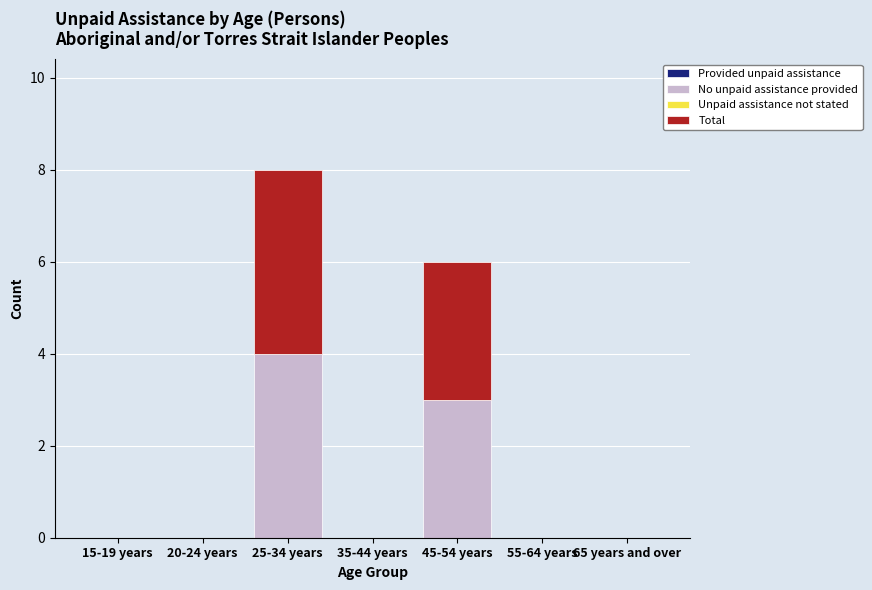

At which category is the sum across all series the highest?

25-34 years